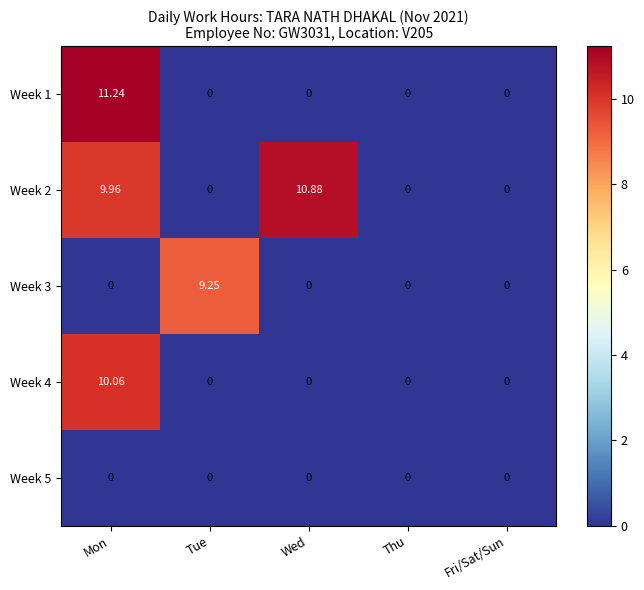

At which category is the sum across all series the highest?

Mon